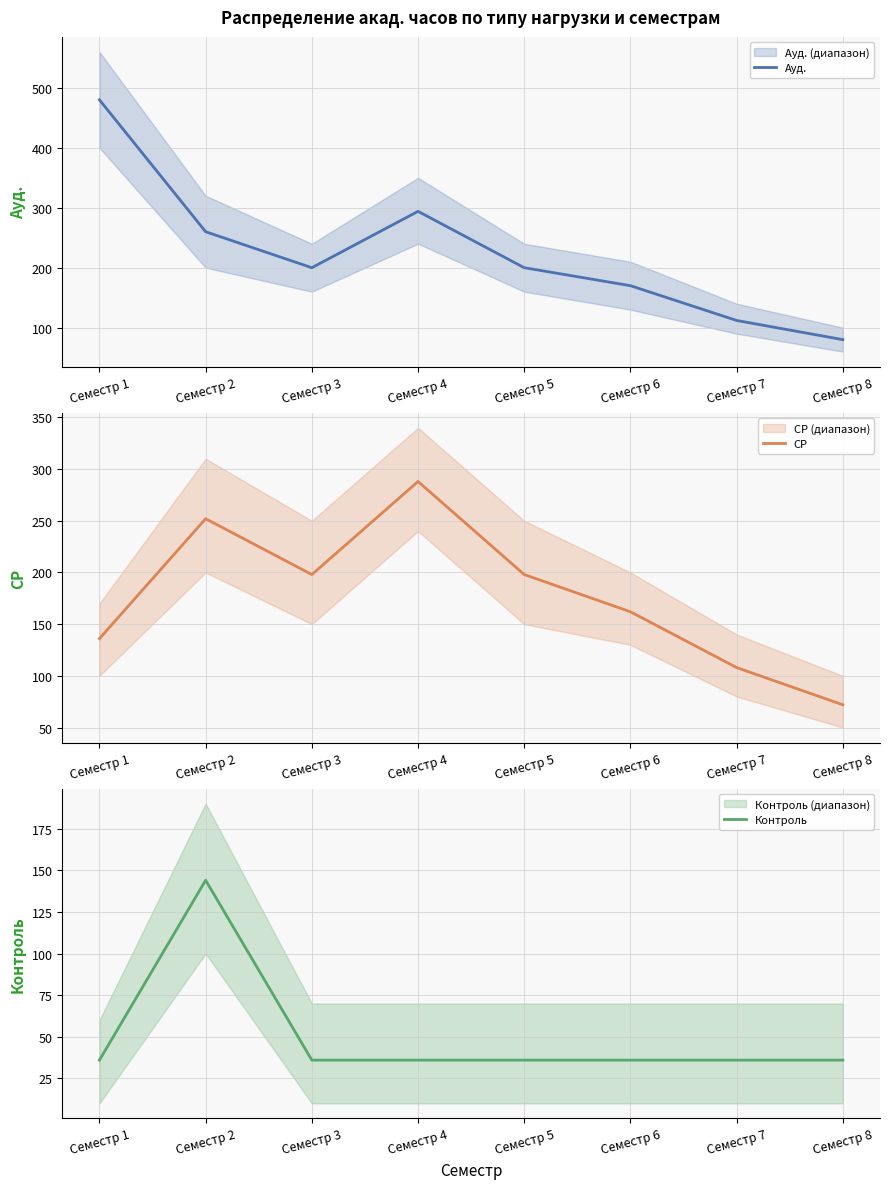

The value of СР at Семестр 8 is 129. True or false?

False